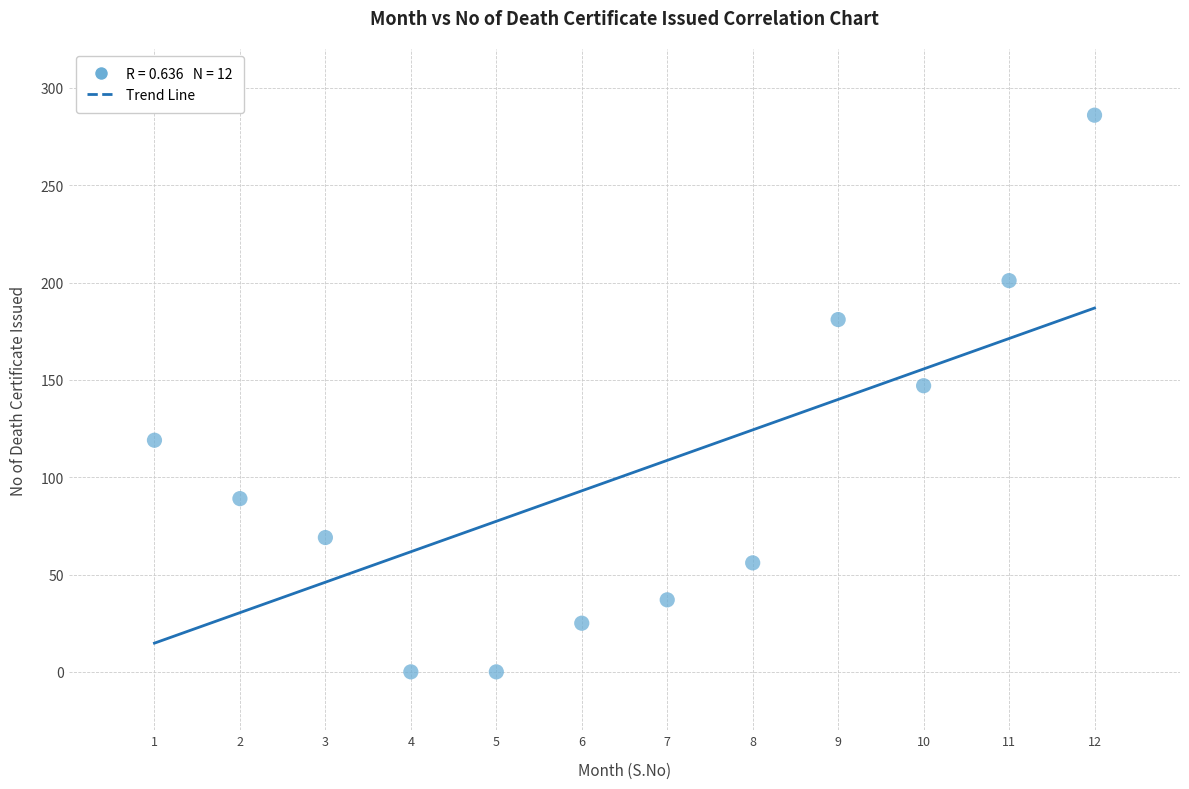

What is the range of Y values (max minus min)?

286